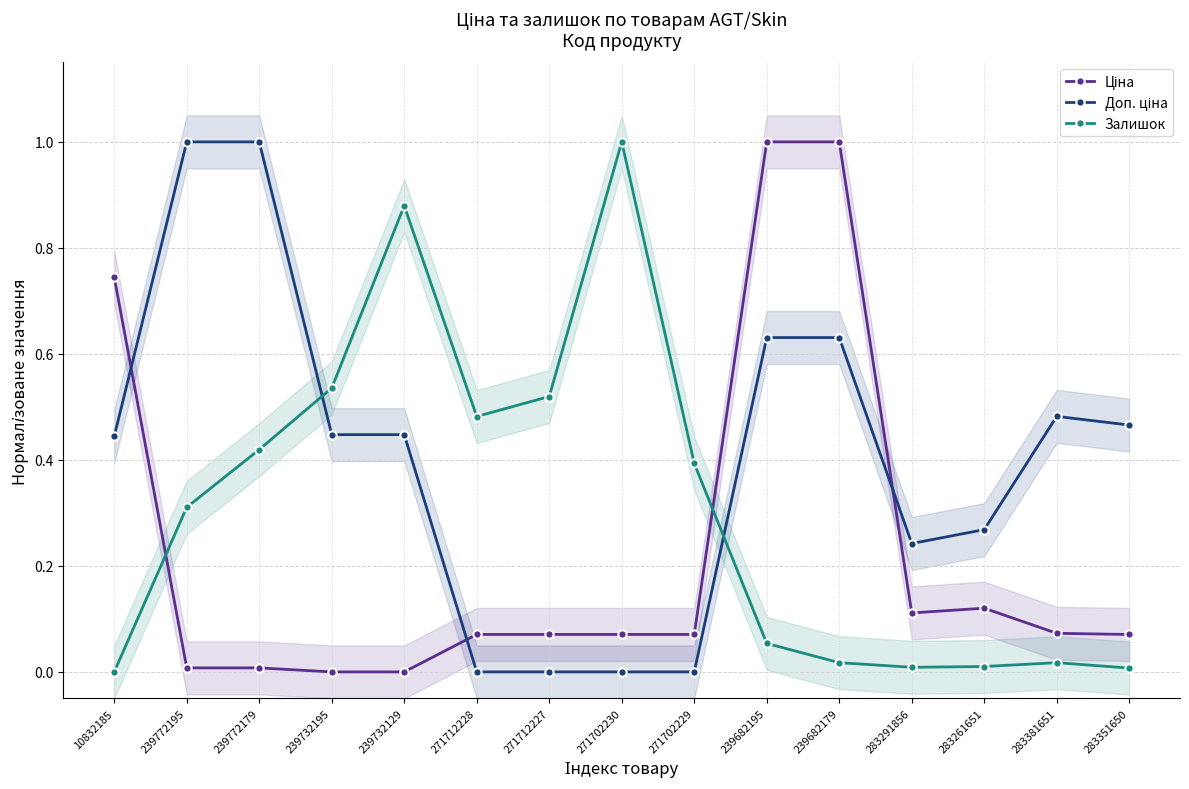

Between which two adjacent categories do Ціна and Залишок first intersect?

10832185 and 239772195